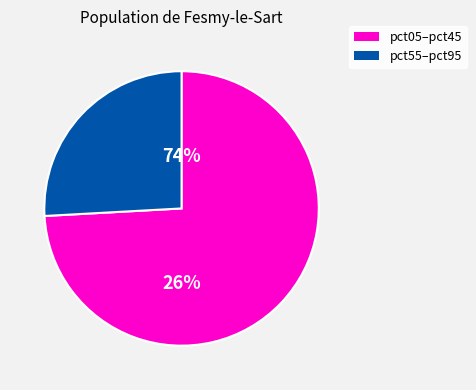

Which has a higher value, pct55 or pct05?

pct05